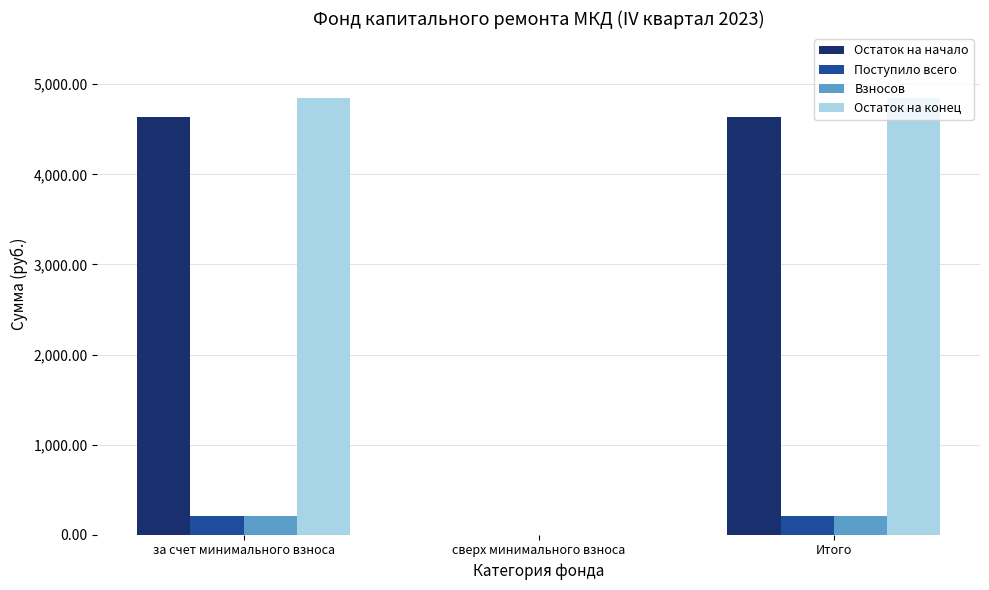

Is the value of Остаток на начало at Итого greater than the value of Остаток на конец at за счет минимального взноса?

No